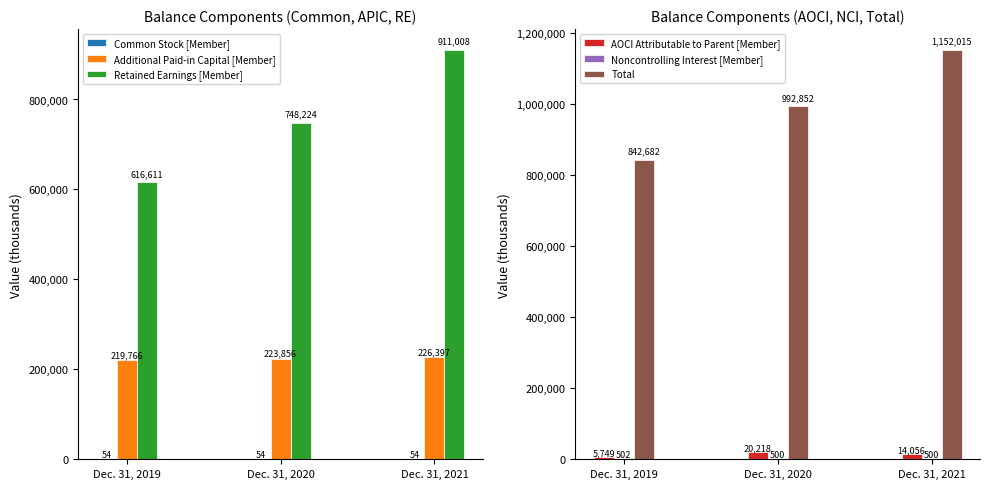

What are all the series names shown in the legend?

Common Stock [Member], Additional Paid-in Capital [Member], Retained Earnings [Member], AOCI Attributable to Parent [Member], Noncontrolling Interest [Member], Total